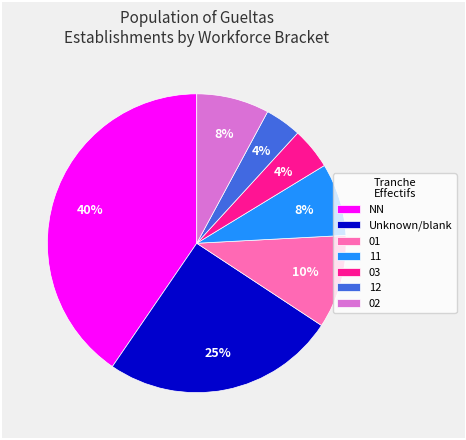

Which slice is the largest?

NN